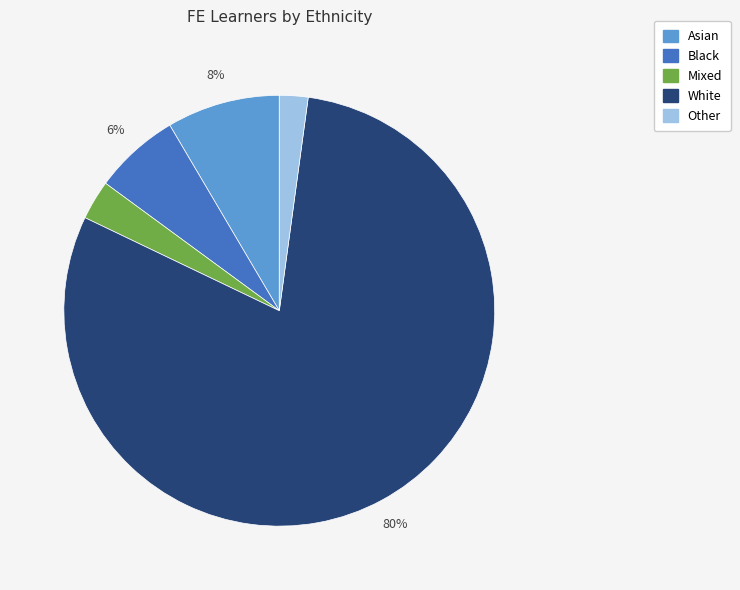

Is there a majority slice in this chart?

Yes